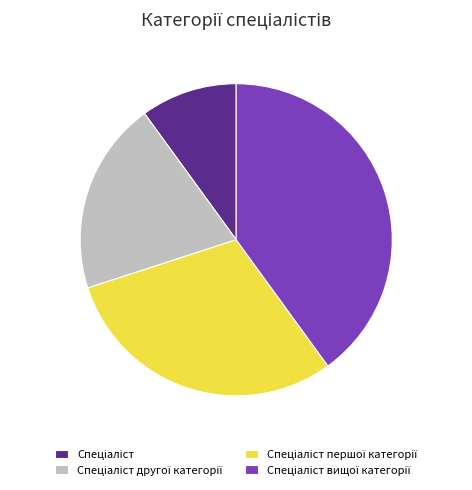

Does any single category account for the majority?

No